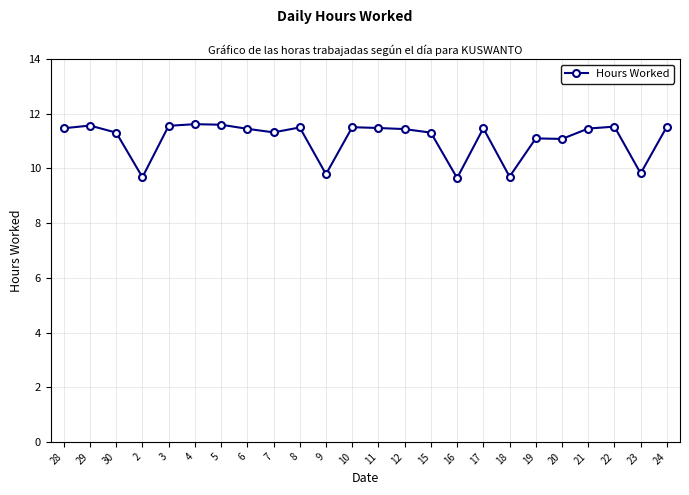

Approximately how many times larger is the value at 24 compared to 28?

1.0